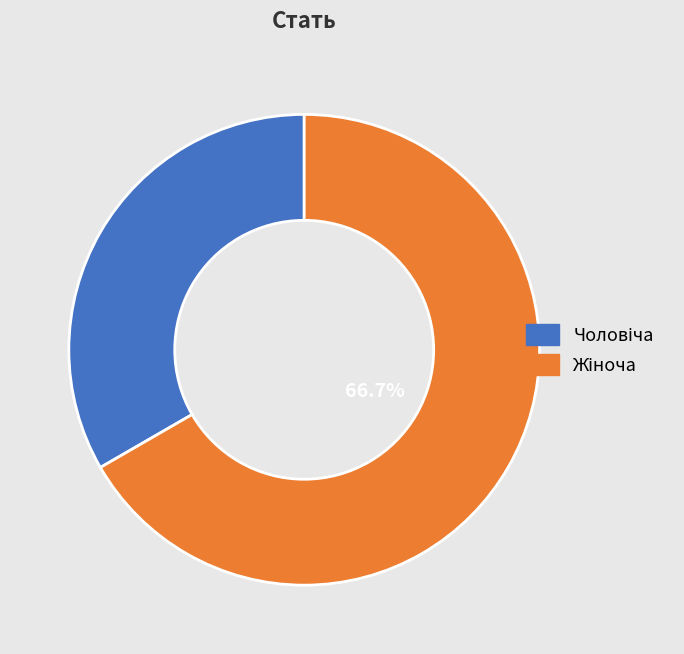

Is there a majority slice in this chart?

Yes